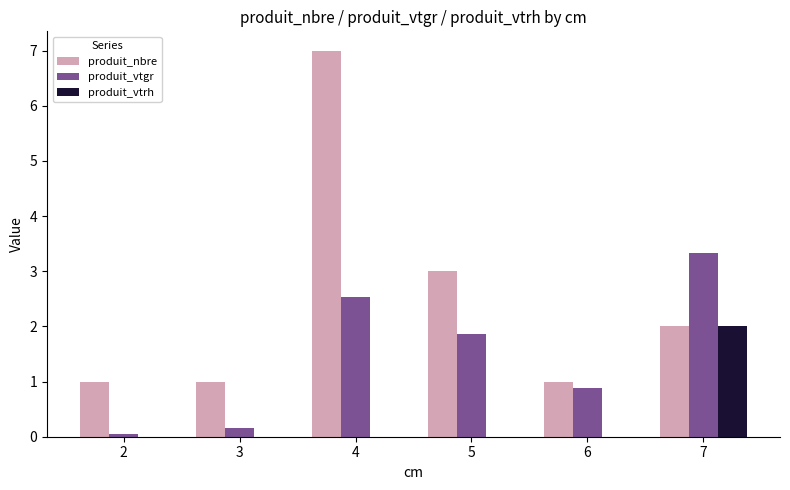

What are all the series names shown in the legend?

produit_nbre, produit_vtgr, produit_vtrh